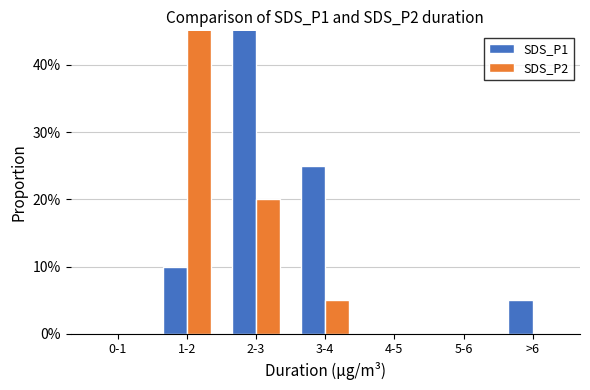

Reading left to right, transcribe all the data shown in this chart.

SDS_P1: 0	10	60	25	0	0	5
SDS_P2: 0	75	20	5	0	0	0